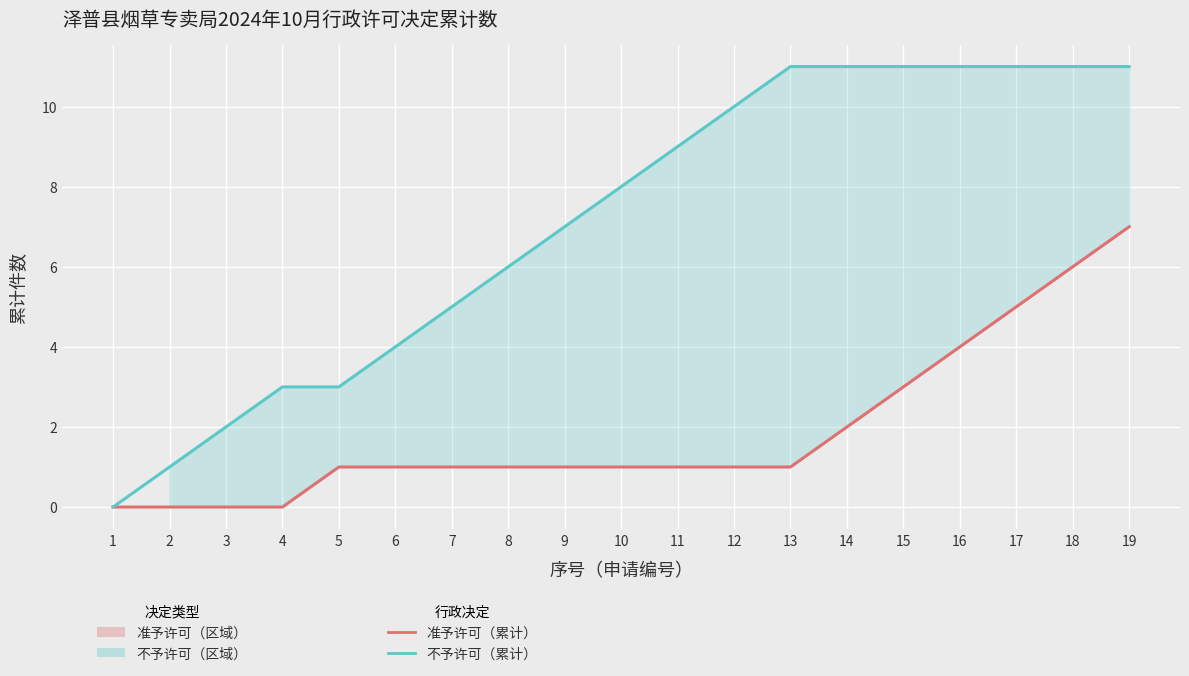

What is the sum of the 准予许可（累计） values at 4 and 6?

1